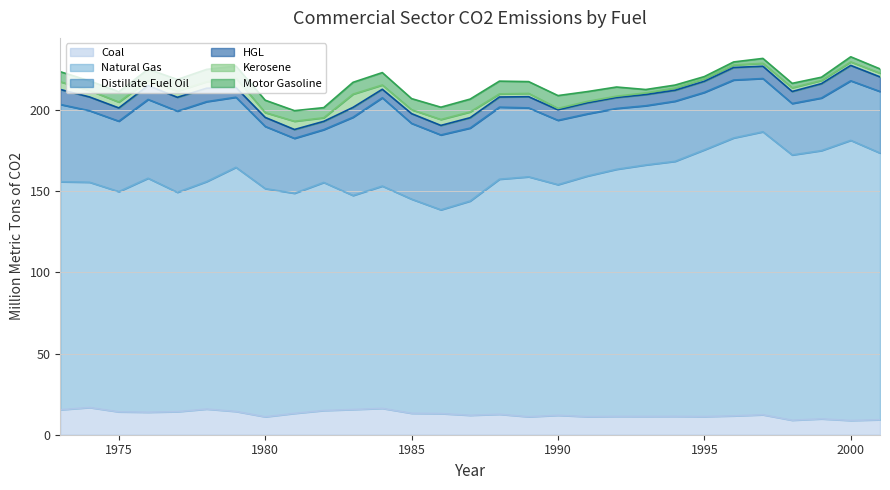

What is the average value of the Kerosene series?

2.8